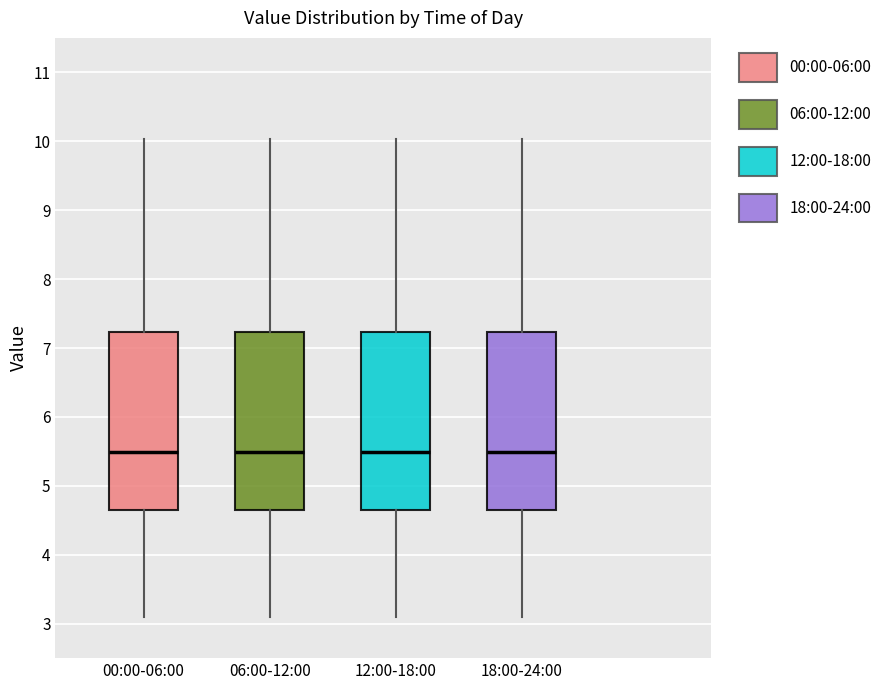

Reading left to right, read every box against the y-axis: the position of its median line, the range the box covers, and the ends of its whiskers. The values are not printed on the chart, so give them approximately, as read against the axis.

00:00-06:00: median 5.5, box 4.7 to 7.2, whiskers 3.1 to 10.0
06:00-12:00: median 5.5, box 4.7 to 7.2, whiskers 3.1 to 10.0
12:00-18:00: median 5.5, box 4.7 to 7.2, whiskers 3.1 to 10.0
18:00-24:00: median 5.5, box 4.7 to 7.2, whiskers 3.1 to 10.0